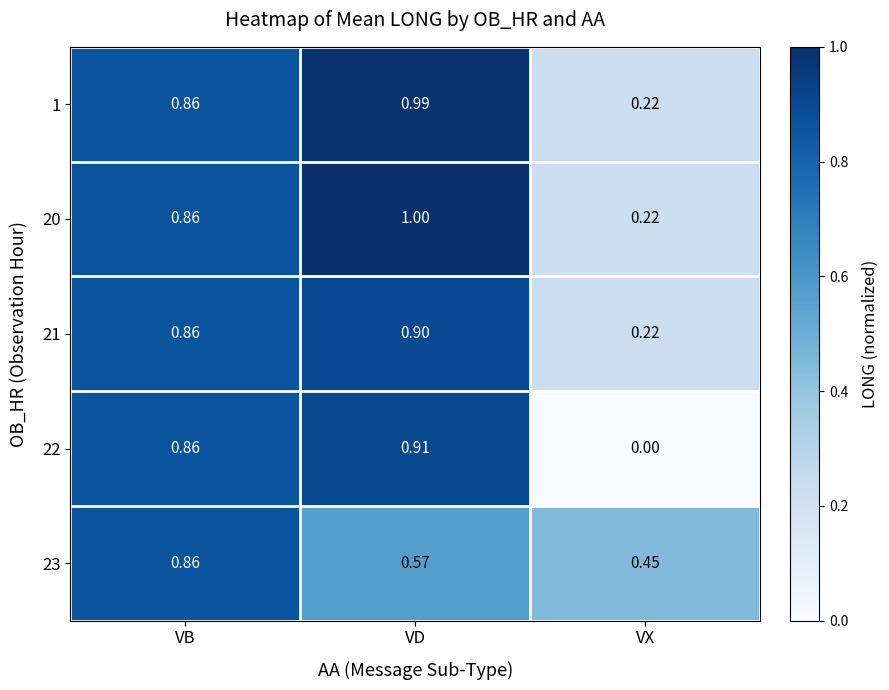

What is the total value across all series at VD?

4.4